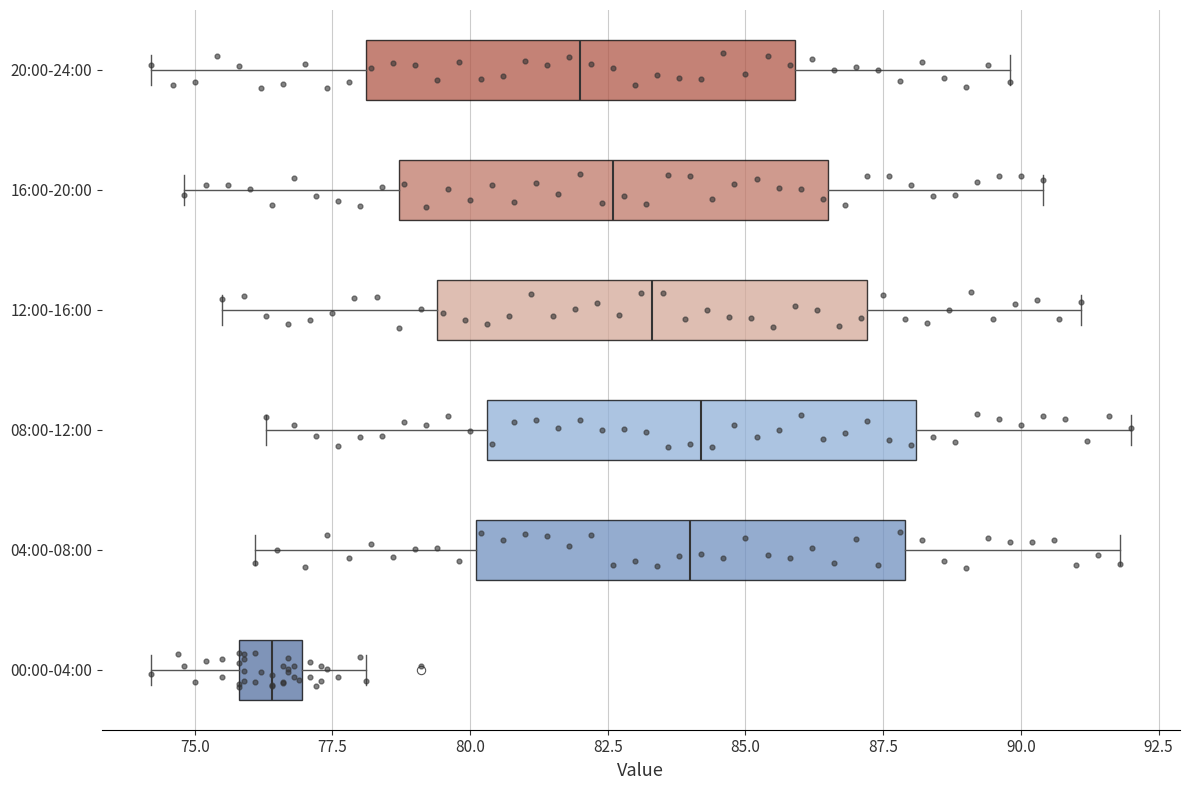

Which box's median line is the furthest to the left?

00:00-04:00